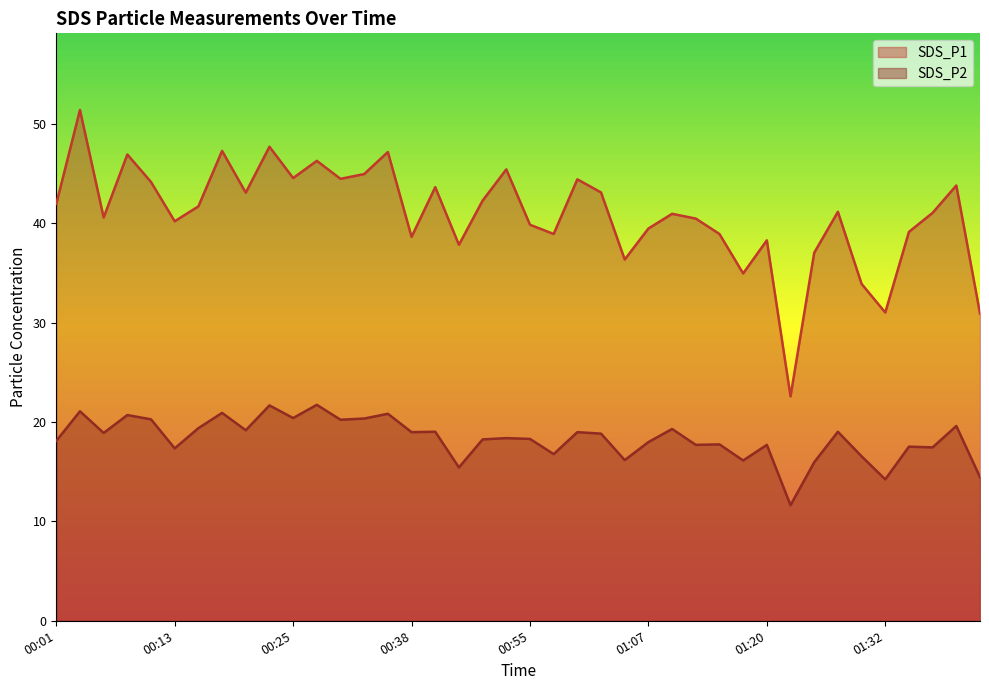

How many distinct data groups are displayed?

2